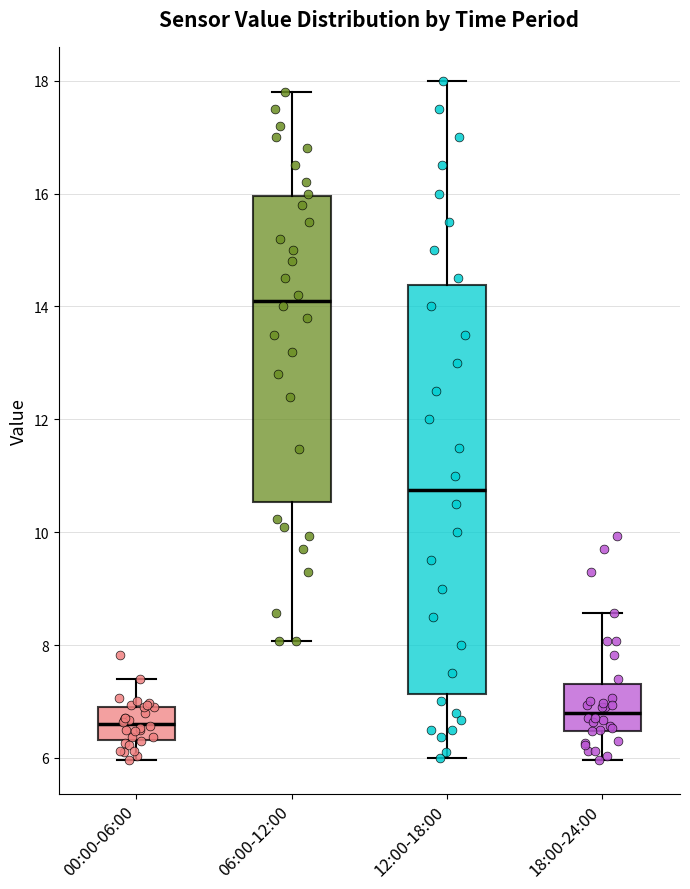

Reading left to right, read every box against the y-axis: the position of its median line, the range the box covers, and the ends of its whiskers. The values are not printed on the chart, so give them approximately, as read against the axis.

00:00-06:00: median 6.6, box 6.4 to 7.0, whiskers 6.0 to 7.4
06:00-12:00: median 14.2, box 10.6 to 16.0, whiskers 8.0 to 17.8
12:00-18:00: median 10.8, box 7.2 to 14.4, whiskers 6.0 to 18.0
18:00-24:00: median 6.8, box 6.4 to 7.4, whiskers 6.0 to 8.6